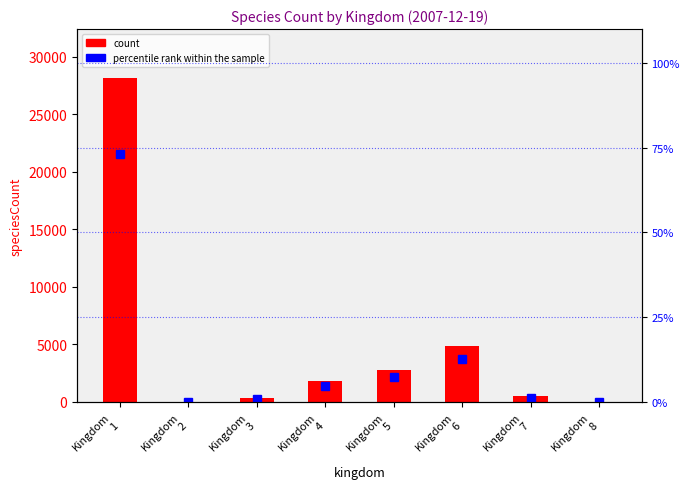

At which category is the sum across all series the highest?

Kingdom
1